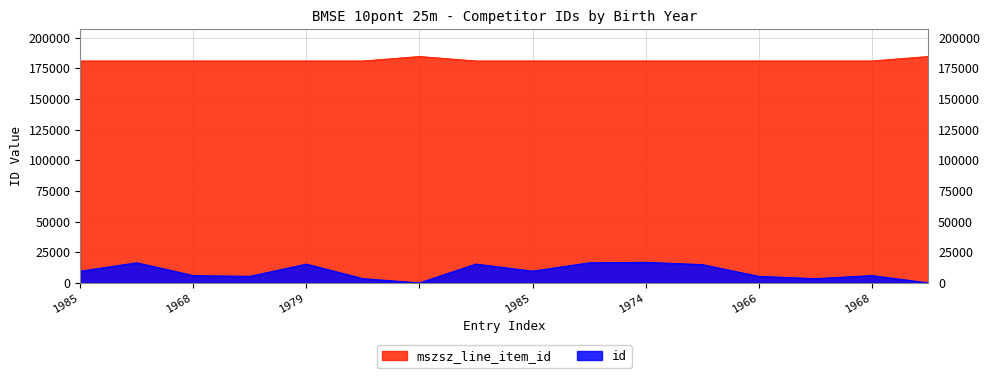

Rank the series at 1999 from lowest to highest value.

id, mszsz_line_item_id